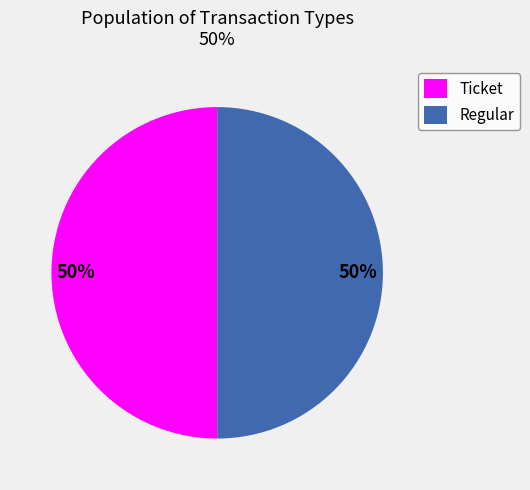

Is it true that Ticket is 50% of the pie?

True